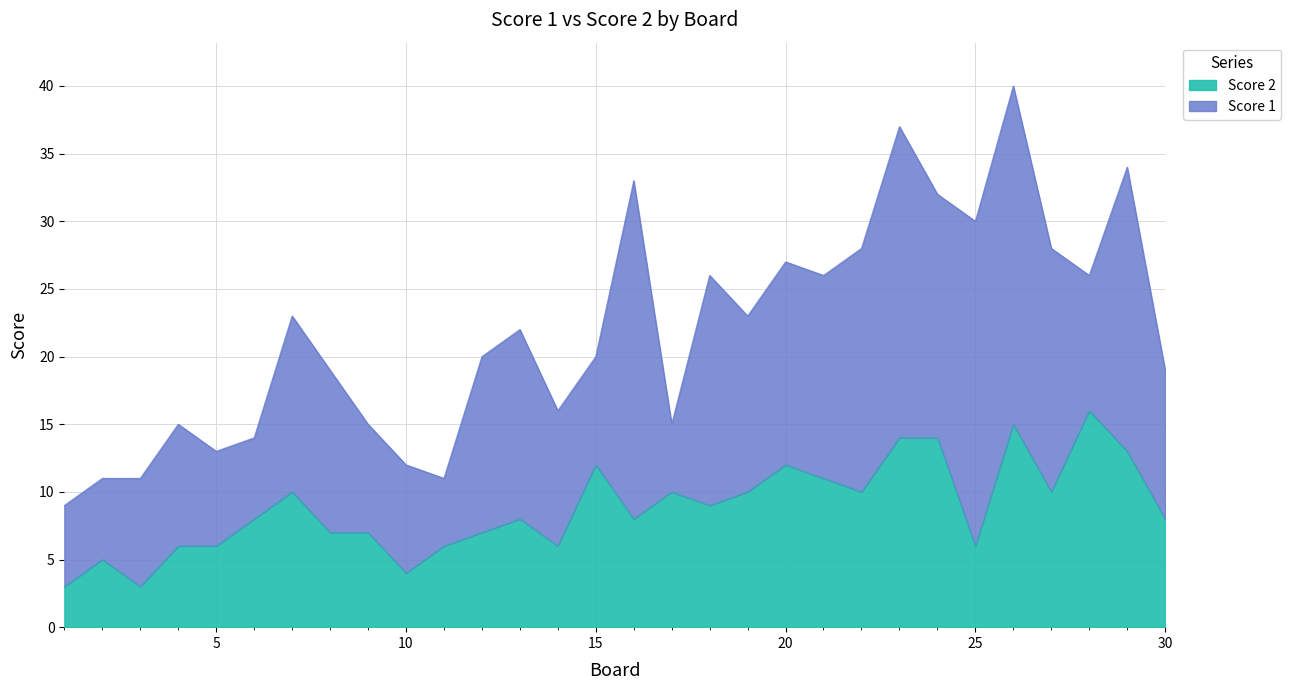

What is the minimum value for Score 2?

3